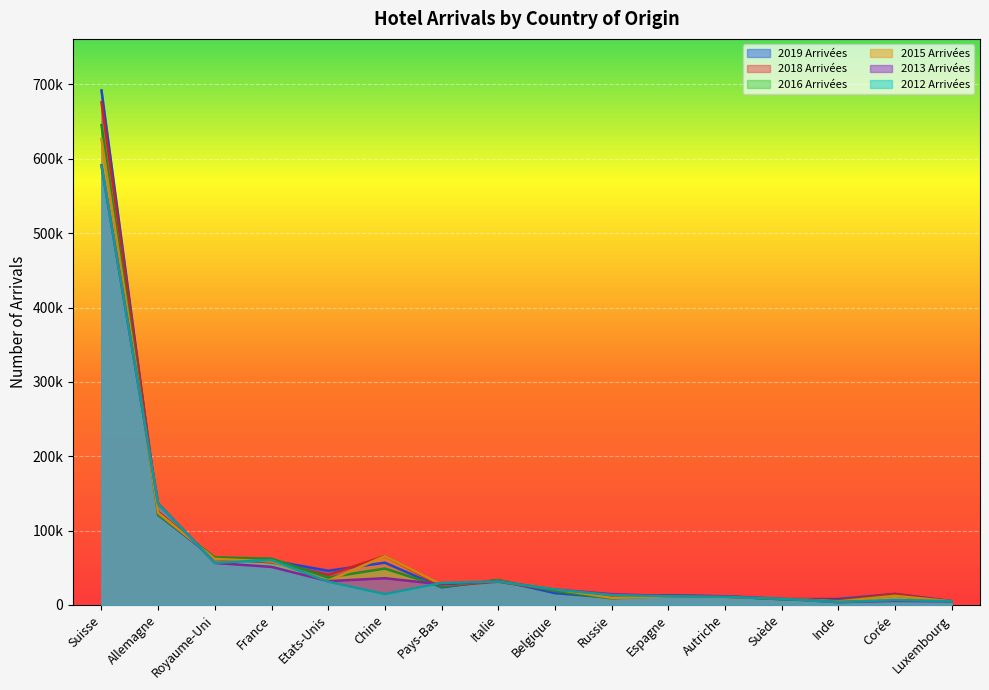

True or false: 2016 Arrivées and 2015 Arrivées cross at least once.

True